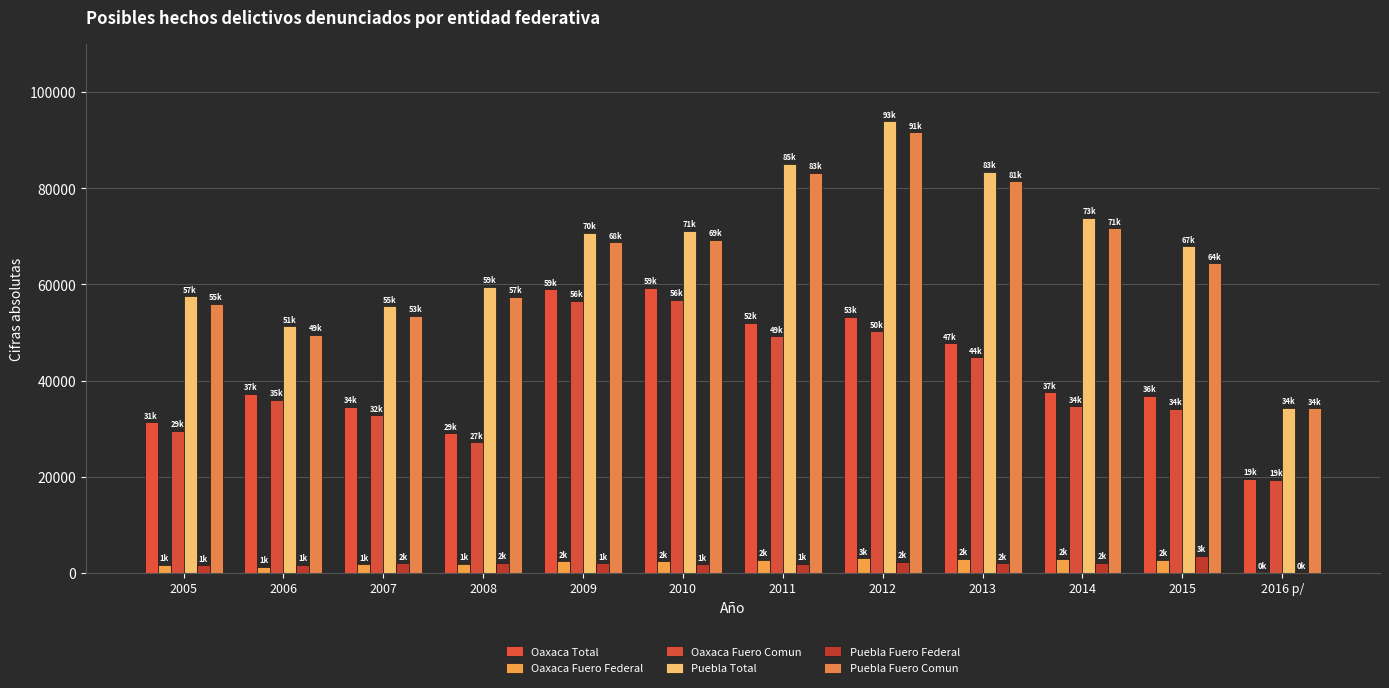

What is the label of the 10th bar from the right?

2007